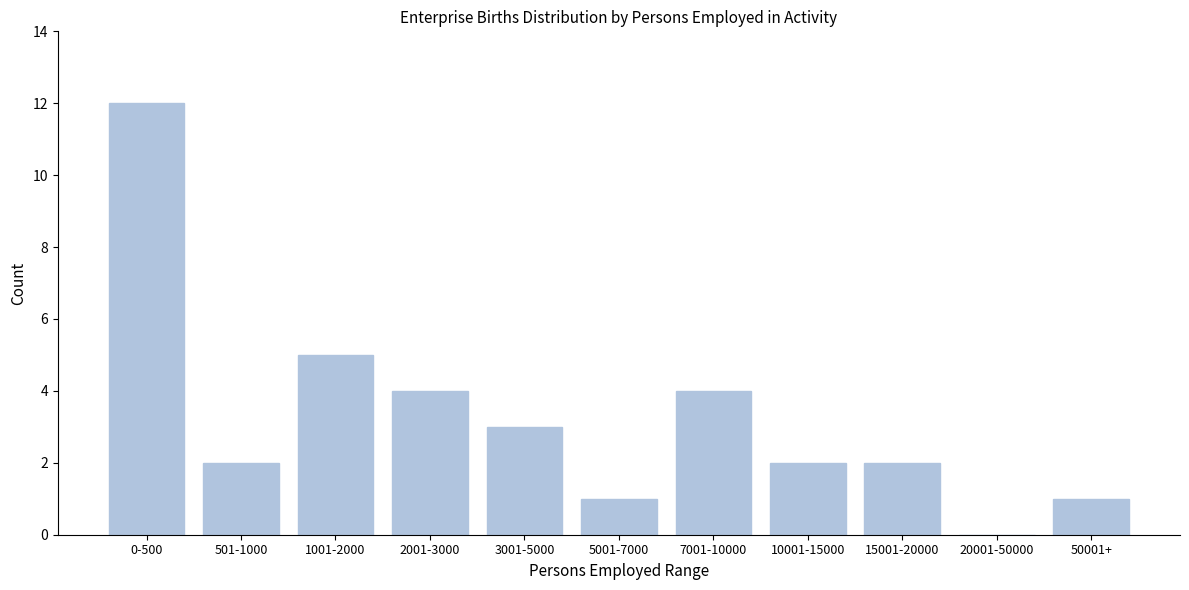

Reading right to left, list all the values displayed in this chart.

50001+=1	20001-50000=0	15001-20000=2	10001-15000=2	7001-10000=4	5001-7000=1	3001-5000=3	2001-3000=4	1001-2000=5	501-1000=2	0-500=12